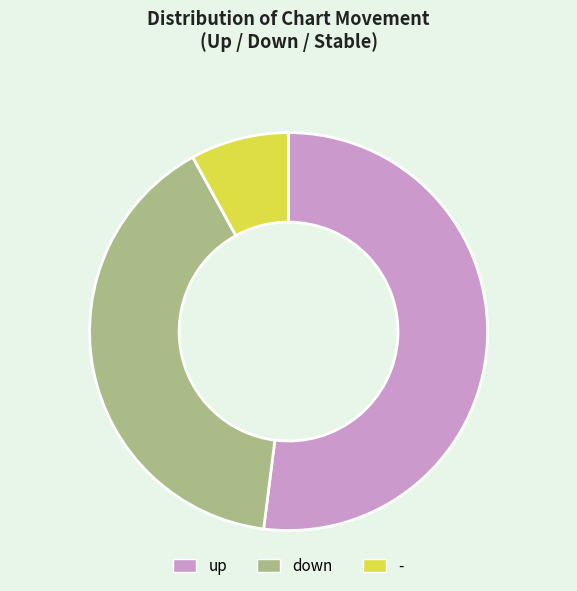

Is the sum of - and up greater than half?

Yes